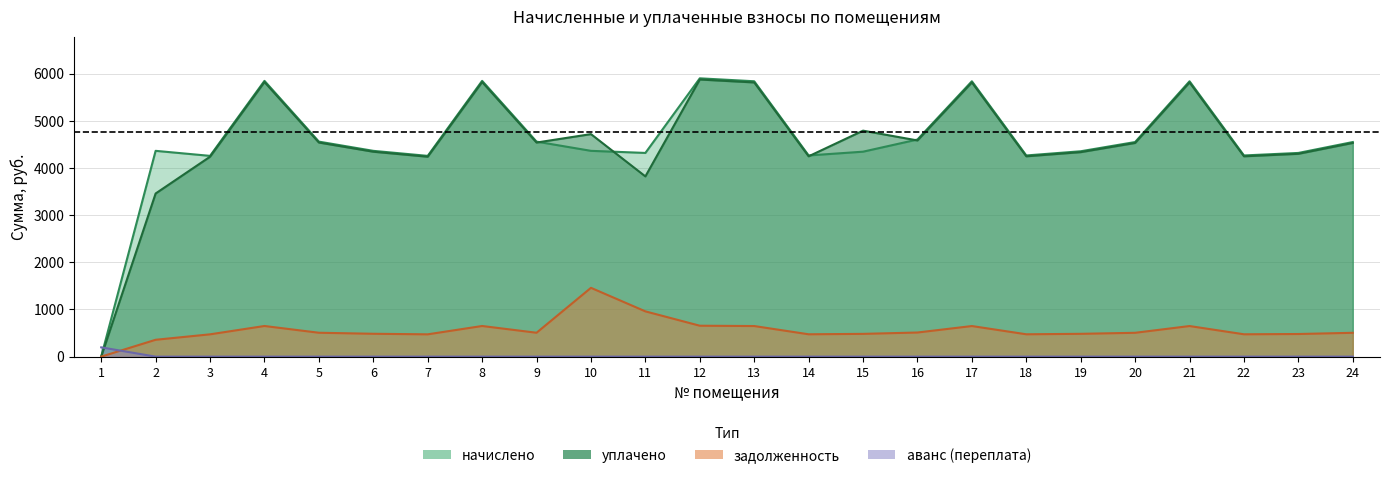

What is the approximate value of задолженность at 3?

472.8